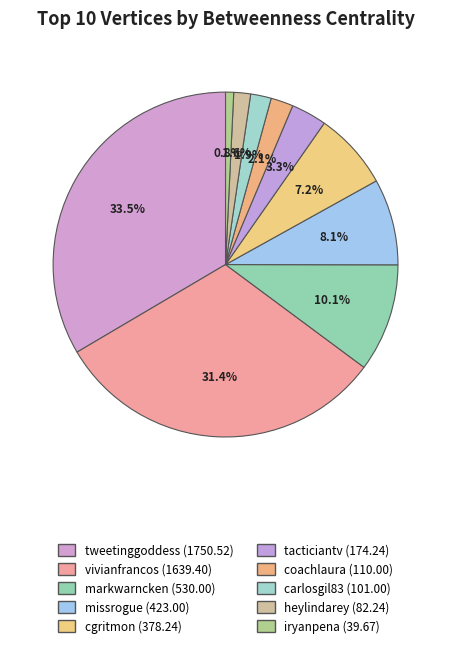

How many segments does this pie chart have?

10